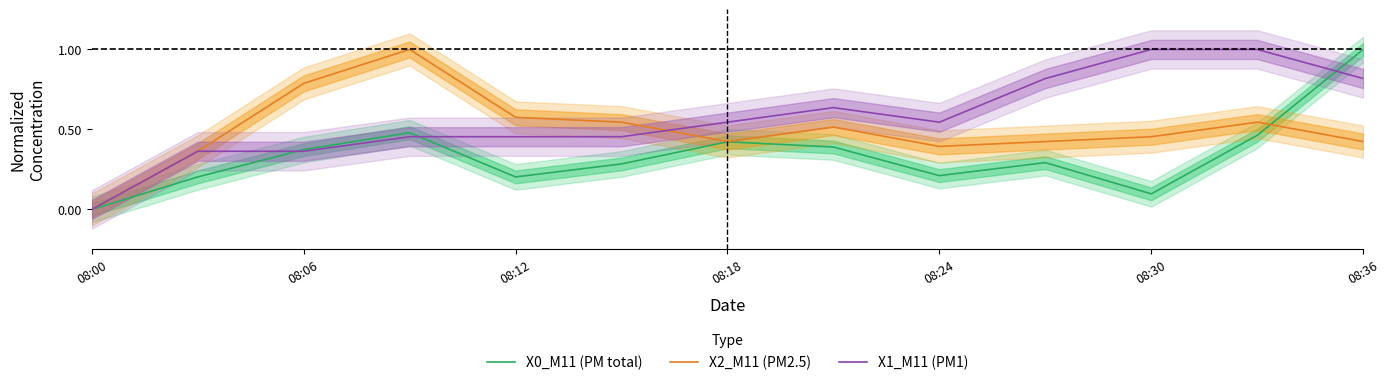

Which series has the widest spread of values?

X0_M11 (PM total)